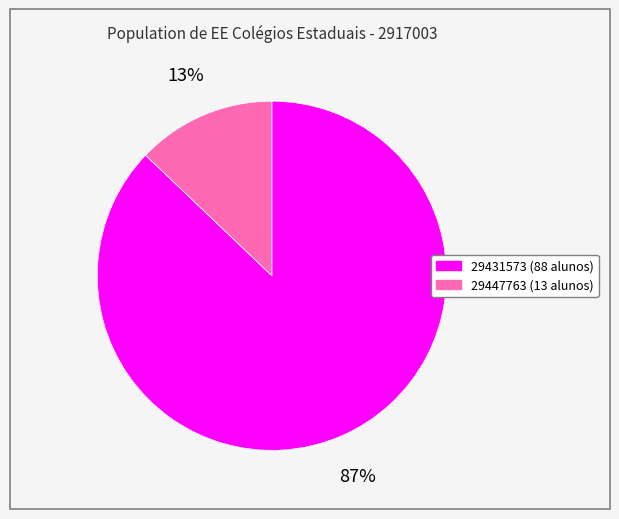

To the nearest percent, what is the difference between the largest and smallest slice percentages?

74%